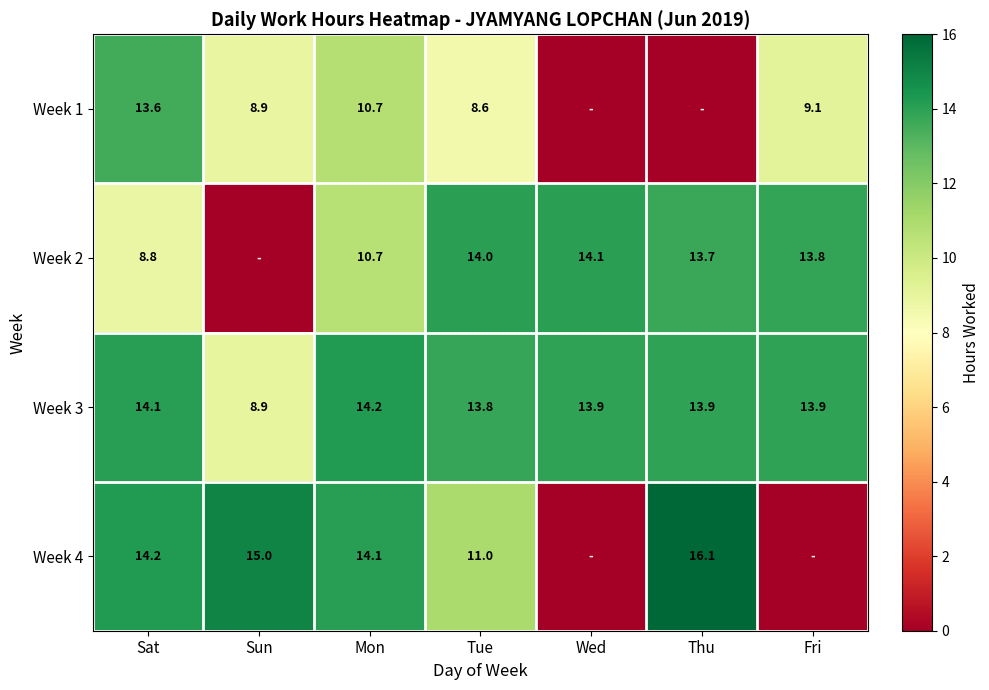

At which label is Week 3 closest to 11?

Sun